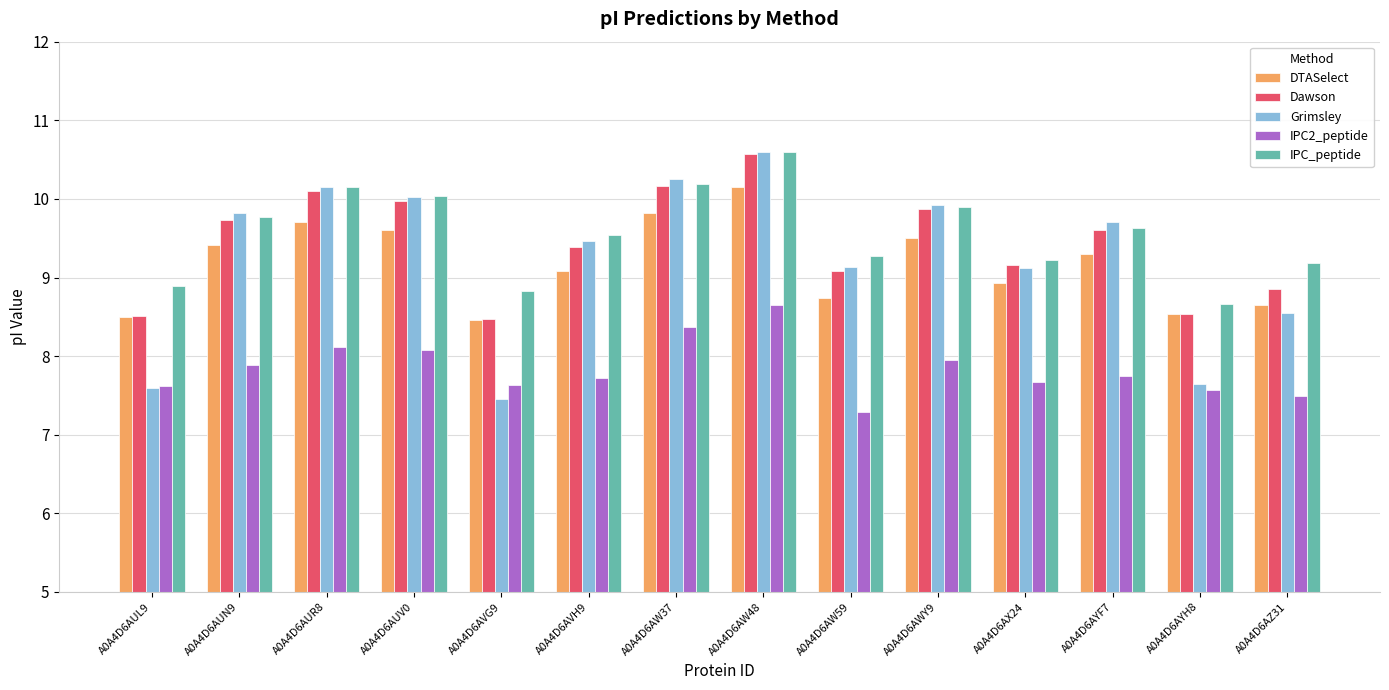

Which series has the largest range (max minus min)?

Grimsley